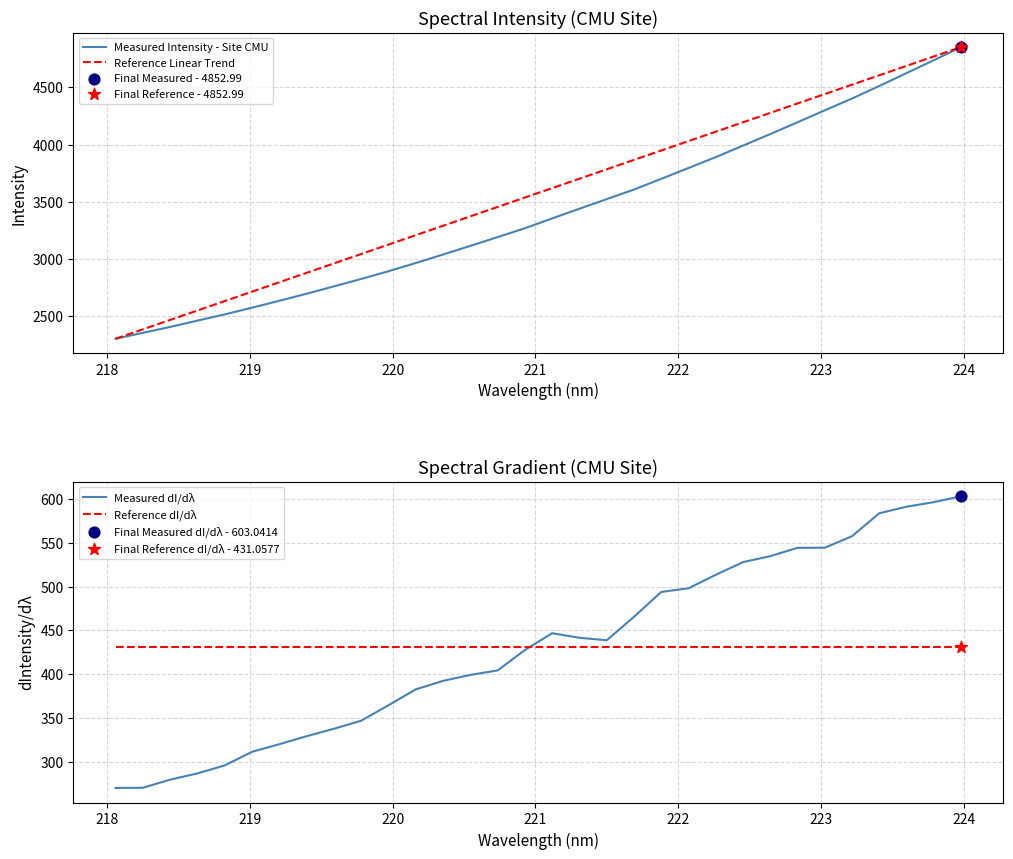

Which series has the largest total across all categories?

Reference Linear Trend